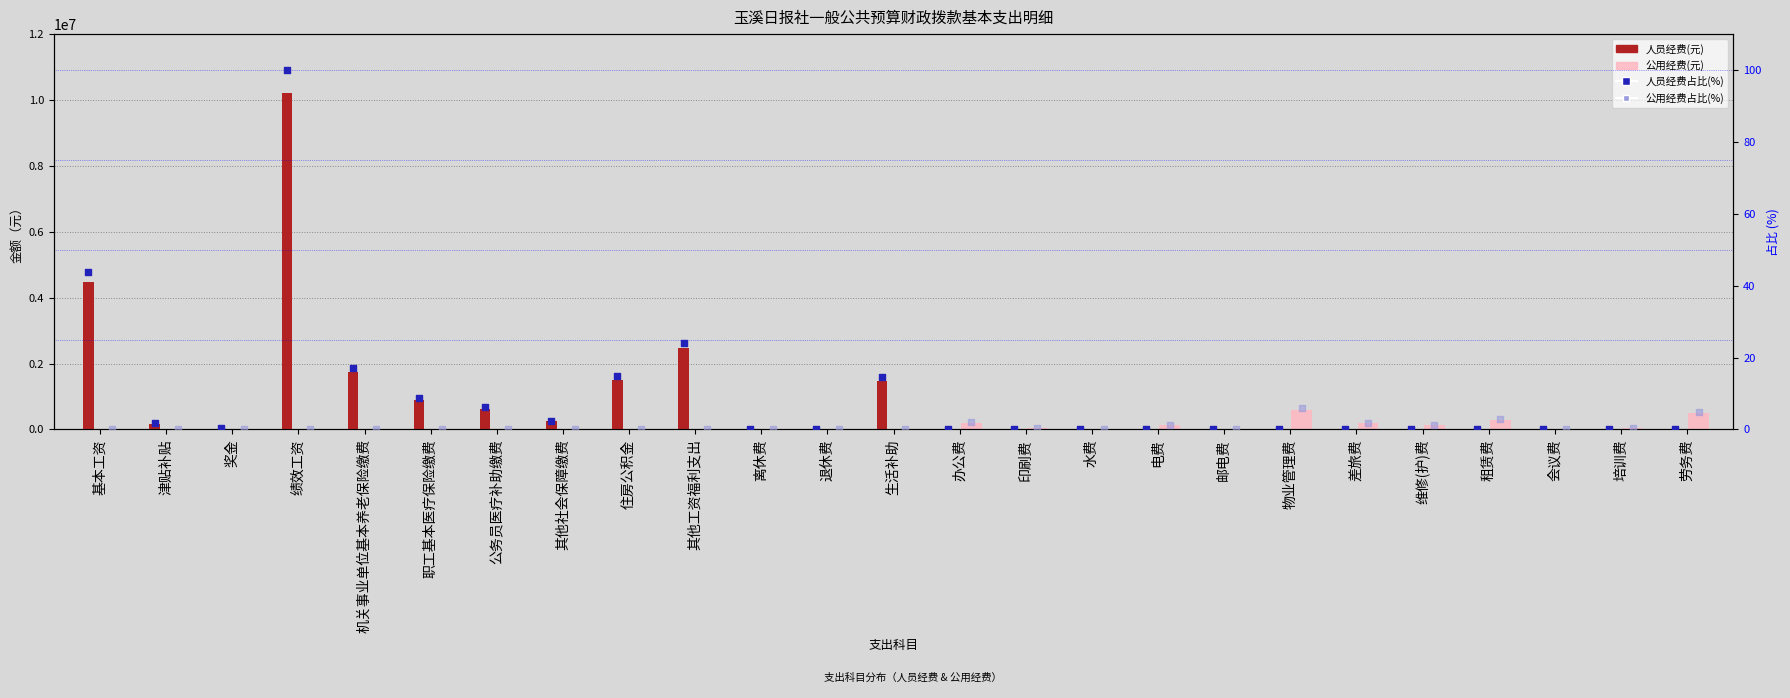

Which series contains the lowest Y value?

人员经费(元)